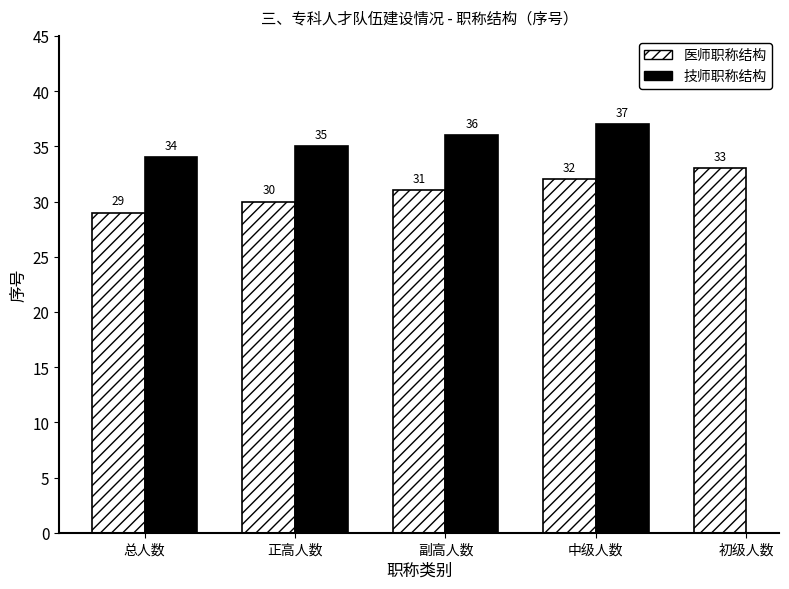

How many data points in 技师职称结构 are above 36?

1